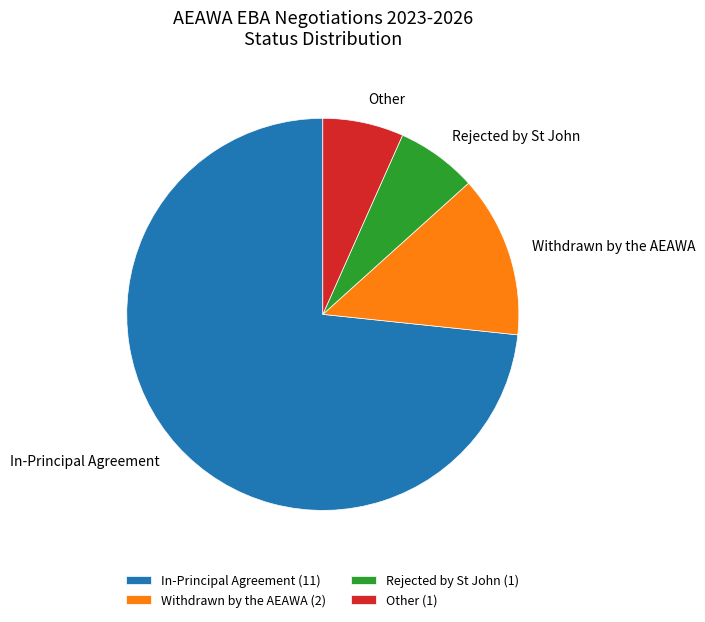

Which slice is the largest?

In-Principal Agreement